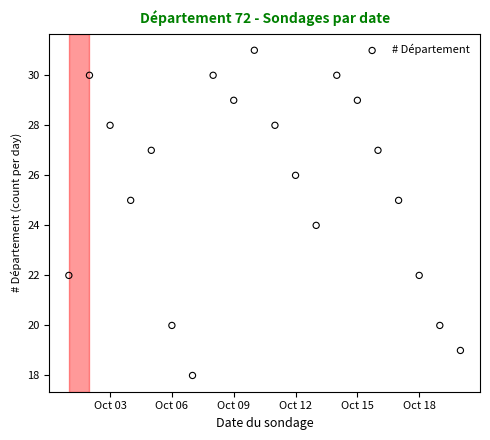

What is the range of X values (max minus min)?

19